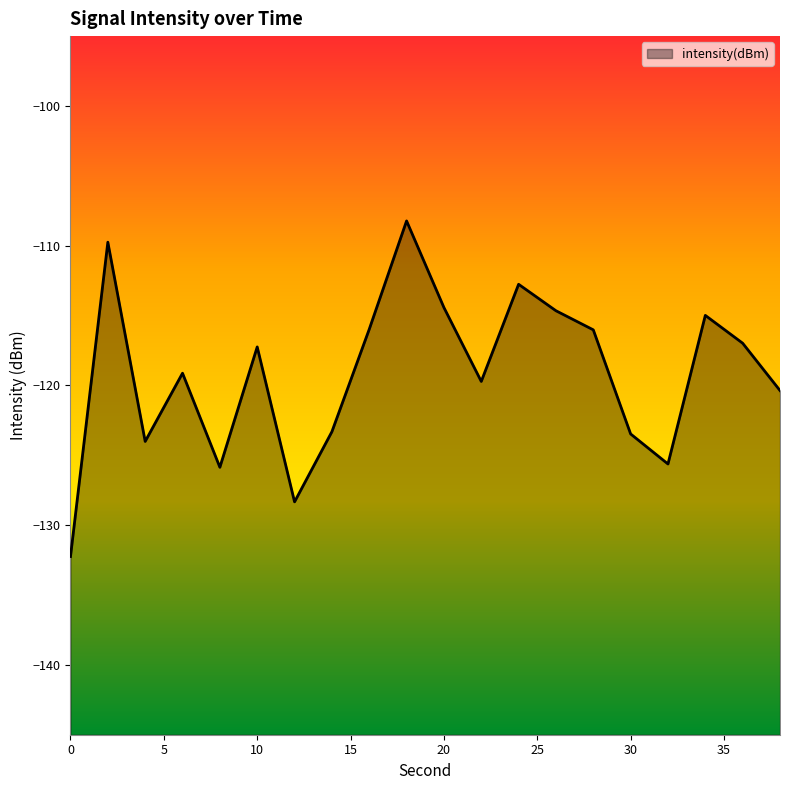

Reading left to right, list all the values displayed in this chart.

0=-132.2	2=-109.7	4=-124.0	6=-119.1	8=-125.9	10=-117.2	12=-128.3	14=-123.3	16=-116.0	18=-108.2	20=-114.4	22=-119.7	24=-112.8	26=-114.7	28=-116.0	30=-123.5	32=-125.6	34=-115.0	36=-117.0	38=-120.4